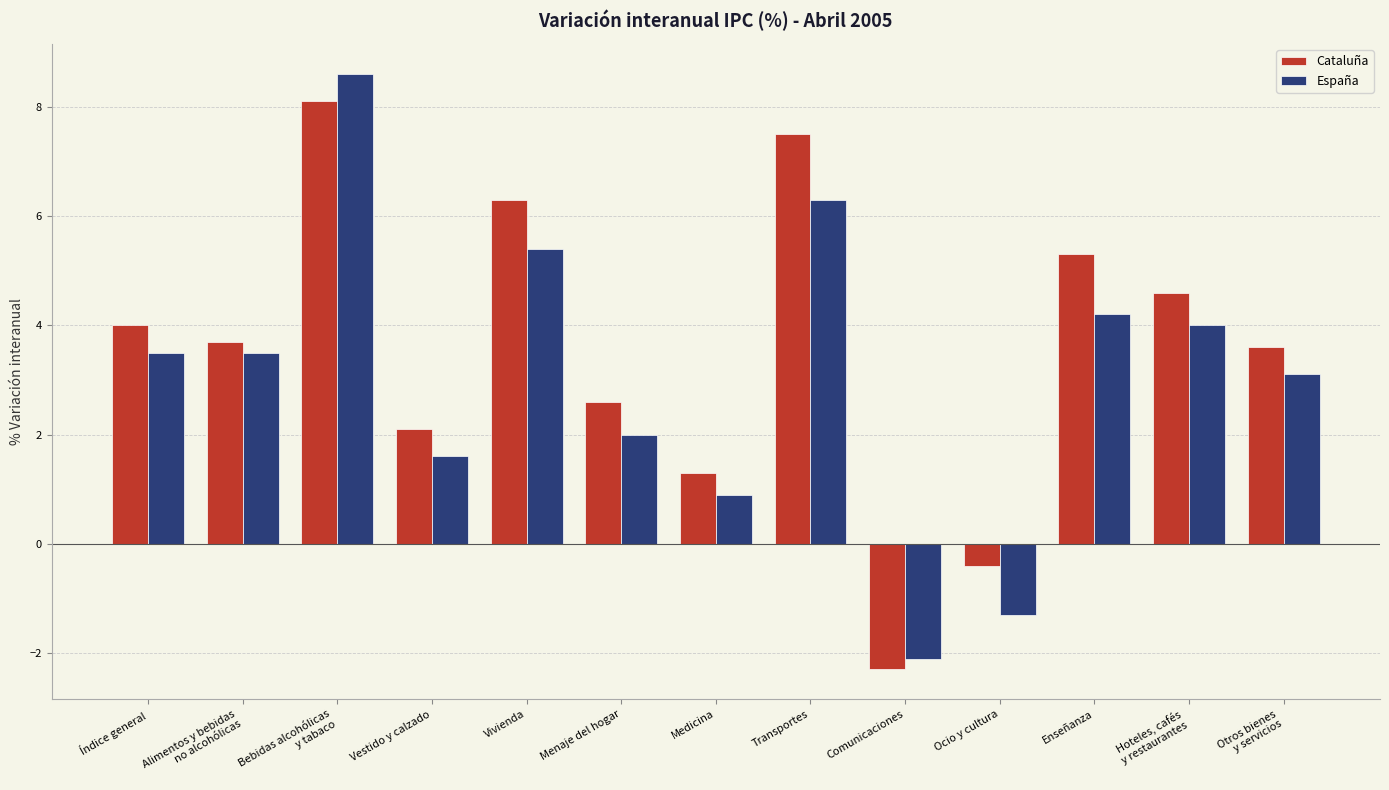

Rank the series by their maximum value, from lowest to highest.

Cataluña, España